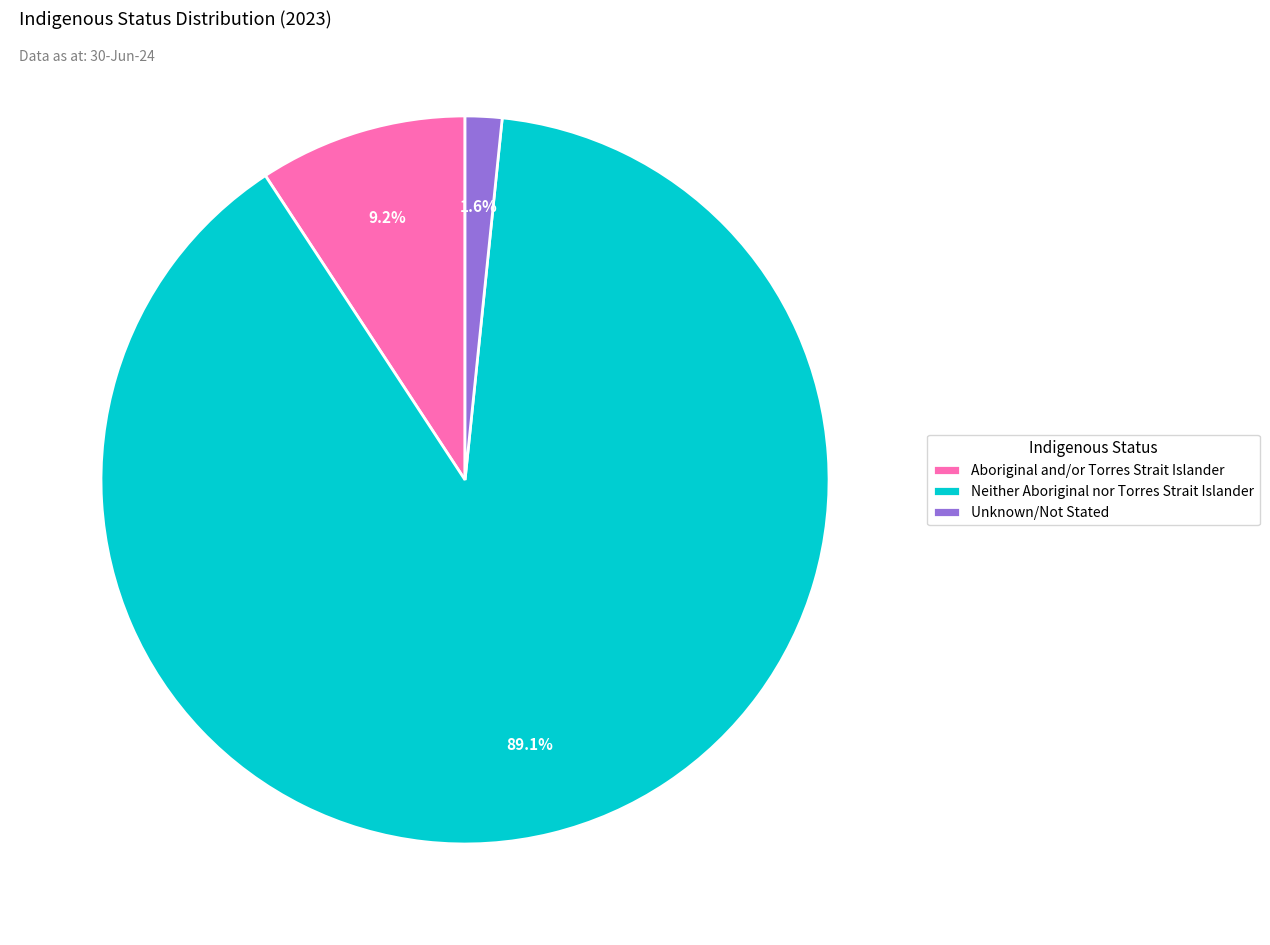

Which category has the biggest portion of the pie?

Neither Aboriginal nor Torres Strait Islander